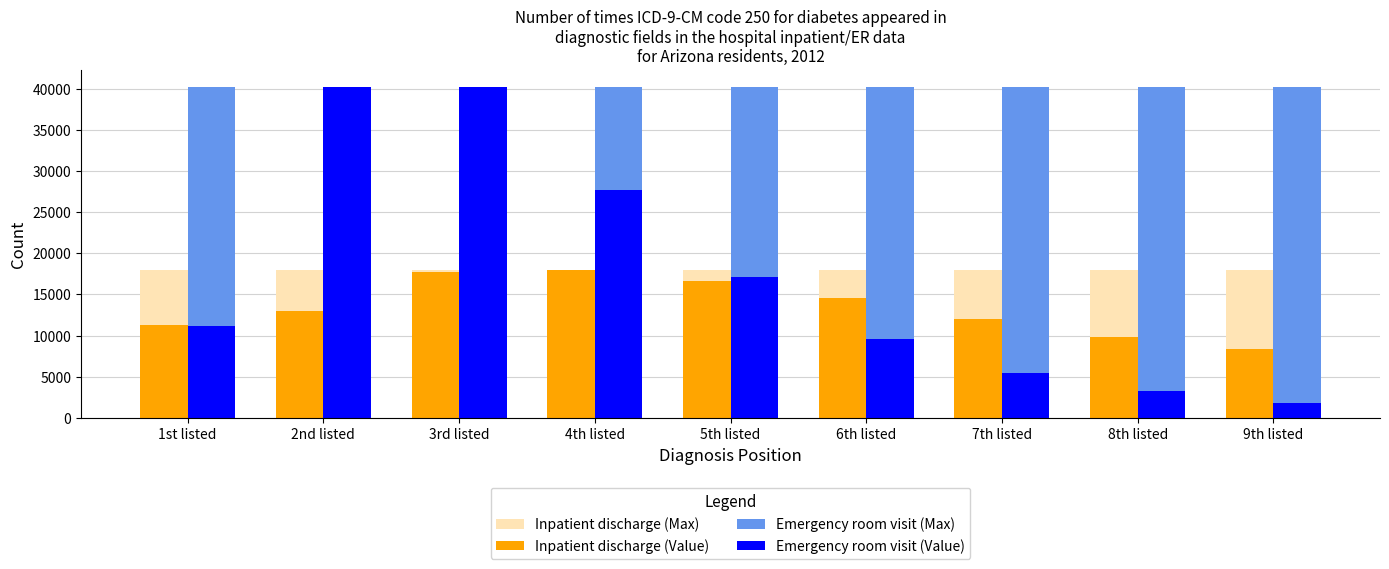

What is the total value across all series at 1st listed?

80673